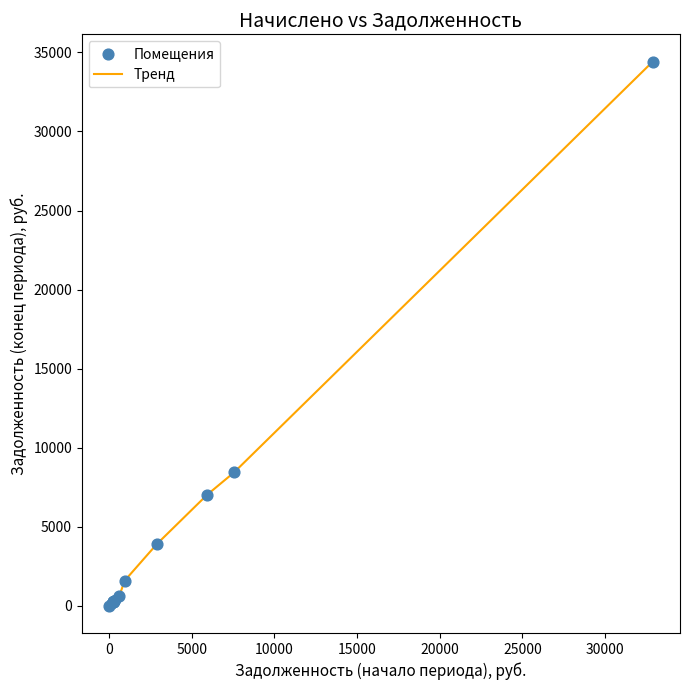

What is the greatest value displayed?

34423.6